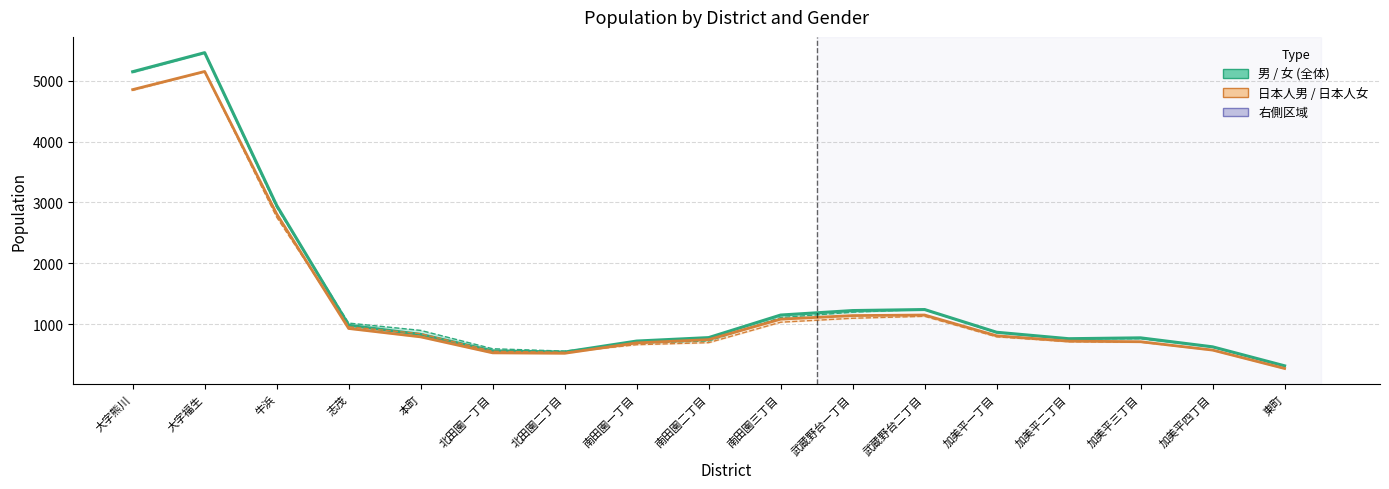

Read the 男 value at 武蔵野台一丁目.

1223.3